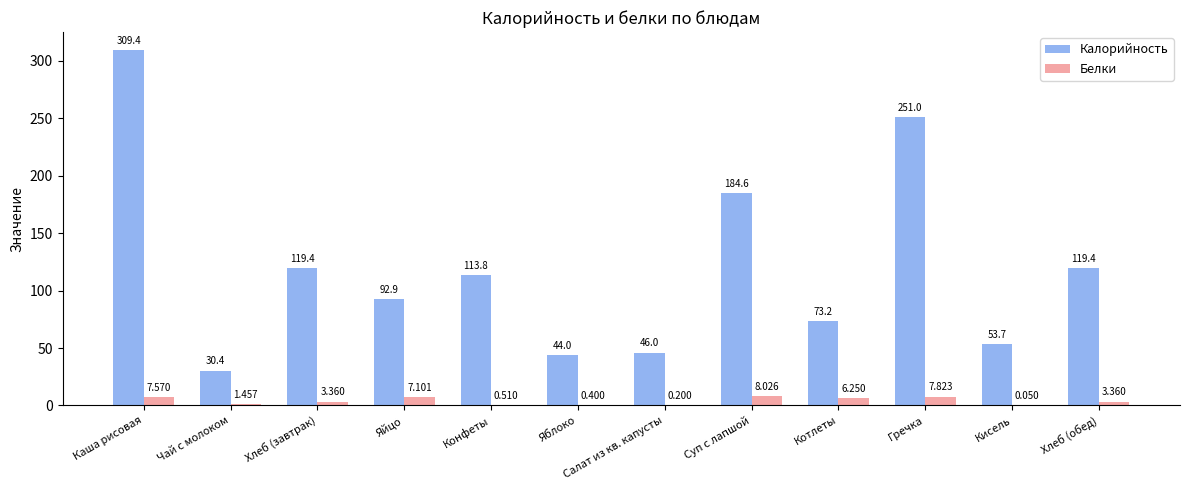

Is the value of Белки at Яйцо greater than the value of Калорийность at Гречка?

No